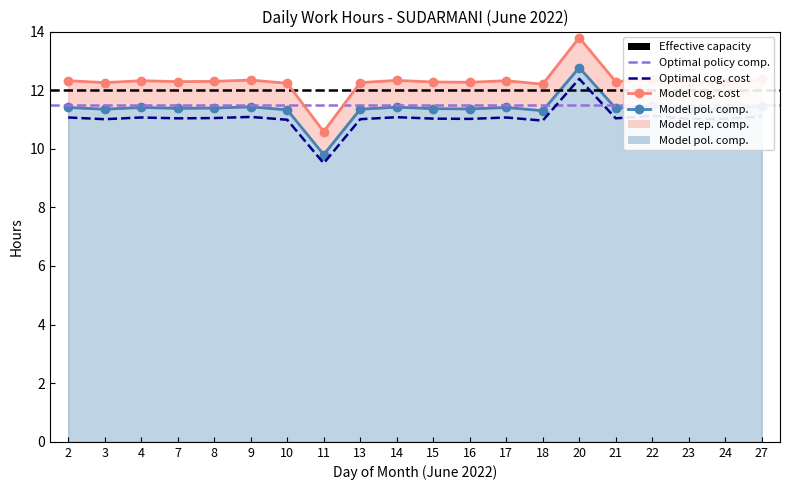

What is the value of the 12th point from the left?

11.4